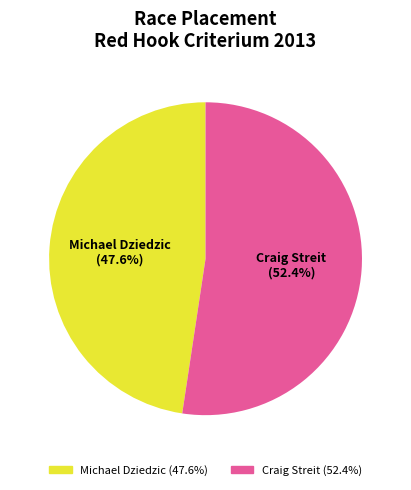

How many slices are in this pie chart?

2